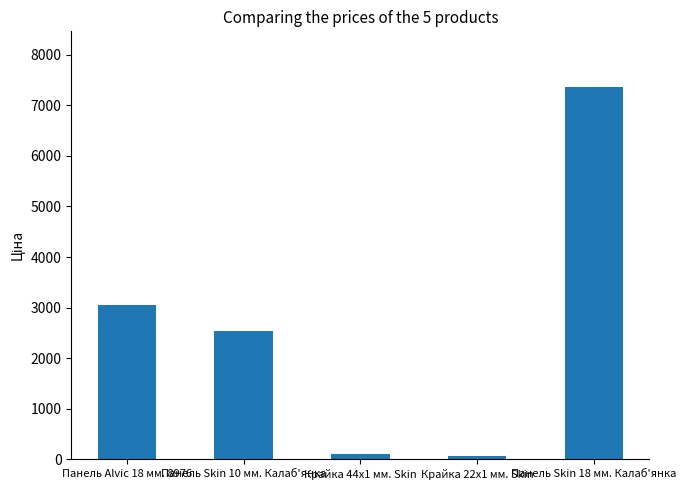

What is the value of the 5th bar from the left?

7360.2